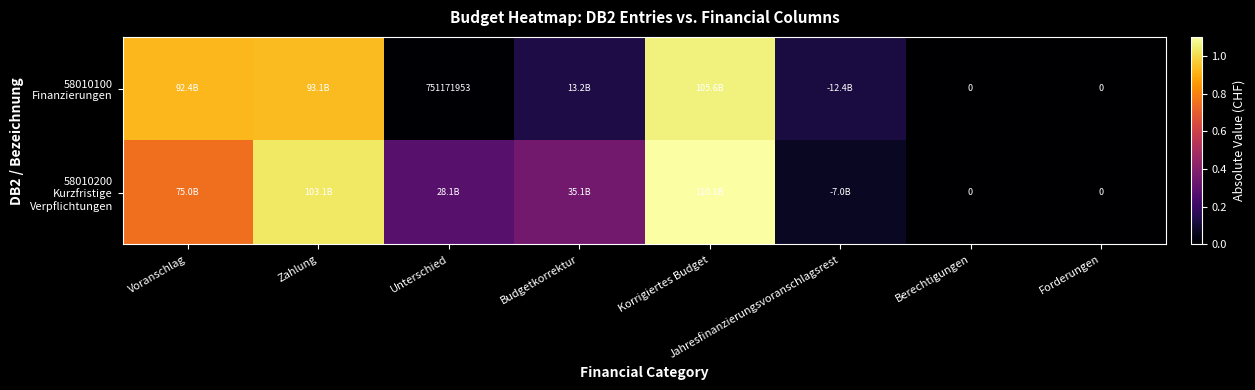

True or false: 58010200 Kurzfristige Verpflichtungen has a value of 137515177332.4 at Zahlung.

False